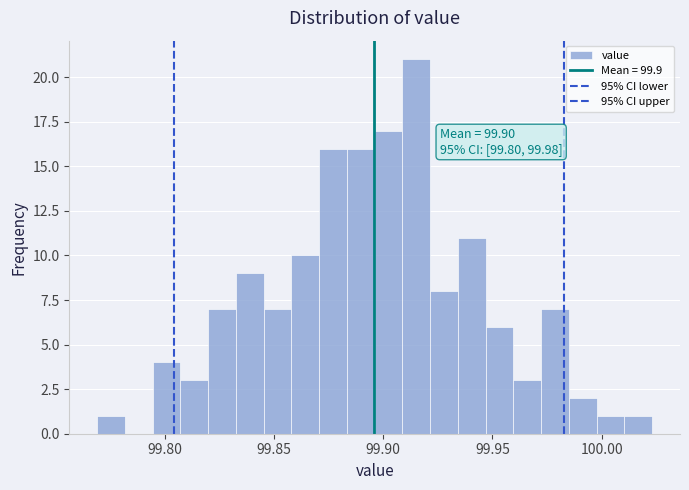

Around what value on the x-axis is the tallest bar? Give the approximate position of its centre, as read against the axis.

99.915